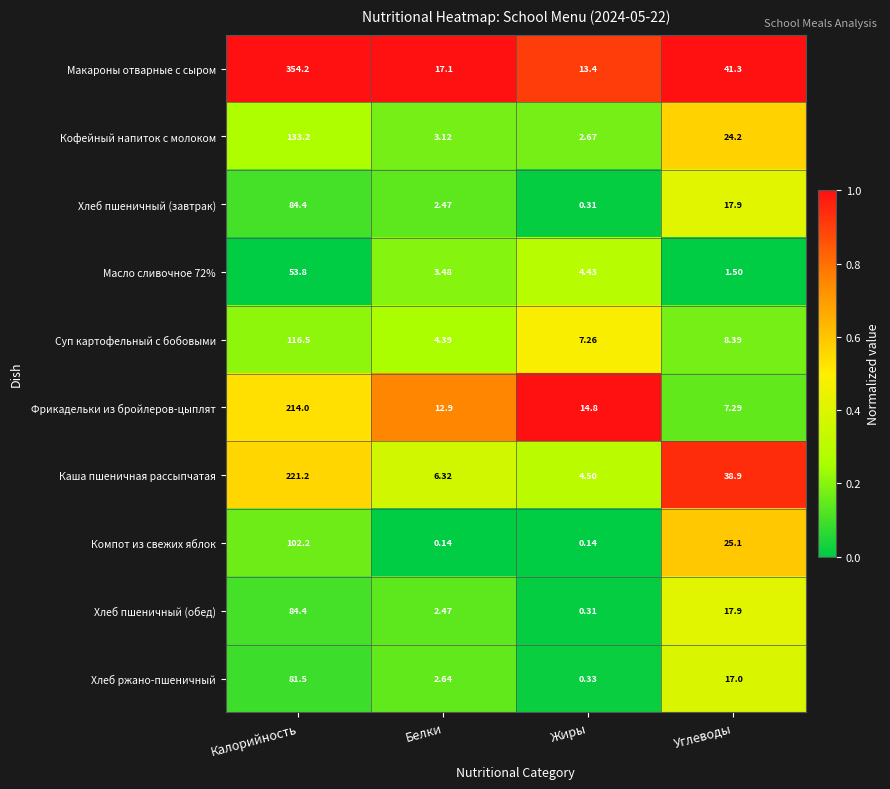

What is the spread (max minus min) of values at Углеводы?

39.8